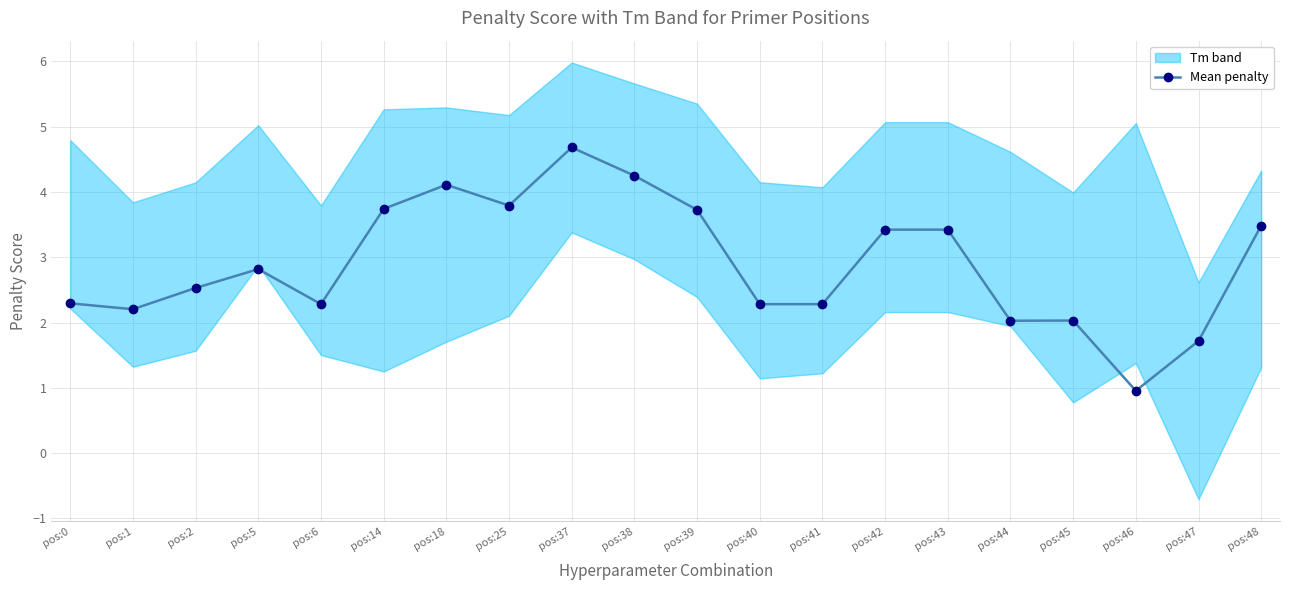

Reading left to right, what are all the values shown in this chart?

pos:0=2.3	pos:1=2.2	pos:2=2.5	pos:5=2.8	pos:6=2.3	pos:14=3.7	pos:18=4.1	pos:25=3.8	pos:37=4.7	pos:38=4.3	pos:39=3.7	pos:40=2.3	pos:41=2.3	pos:42=3.4	pos:43=3.4	pos:44=2.0	pos:45=2.0	pos:46=1.0	pos:47=1.7	pos:48=3.5